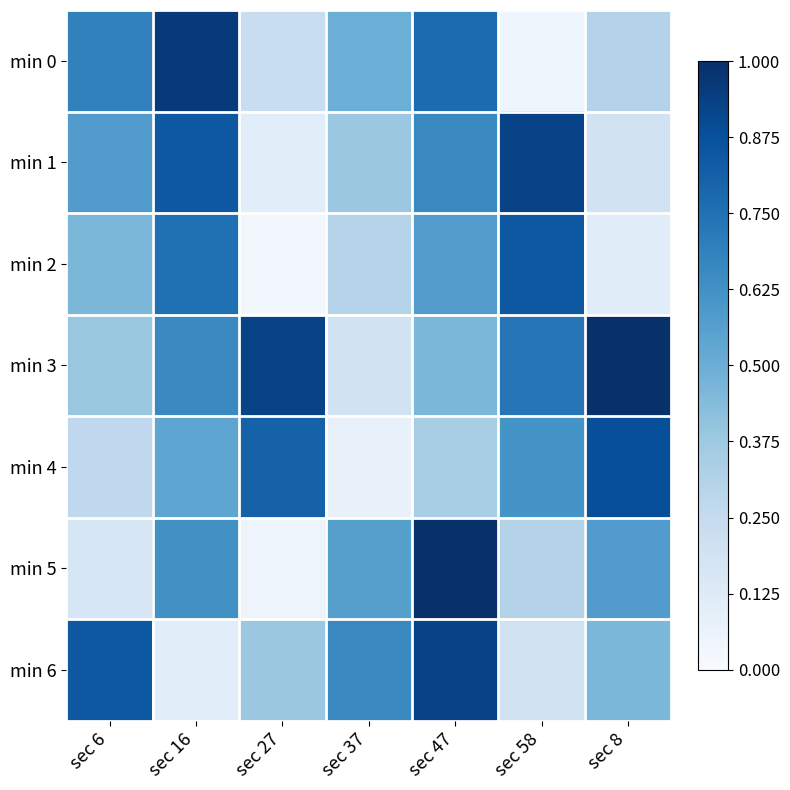

At which category is the sum across all series the highest?

sec 47